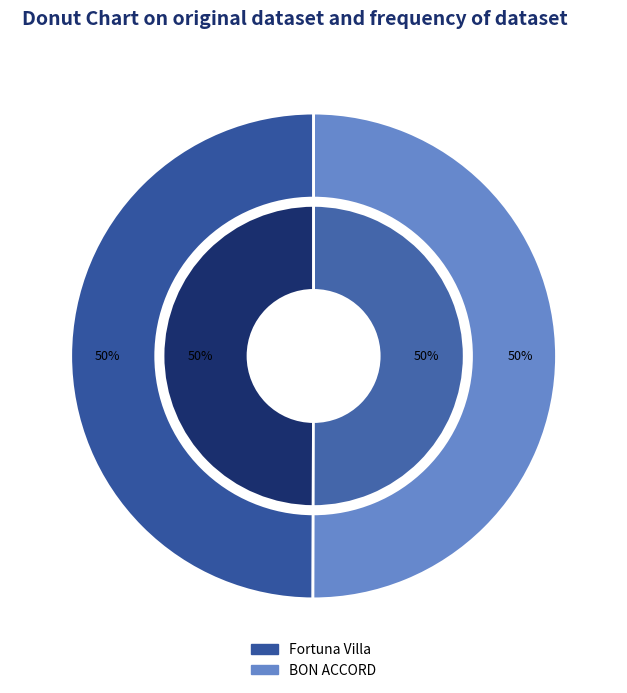

Which slice is the smallest?

Fortuna Villa